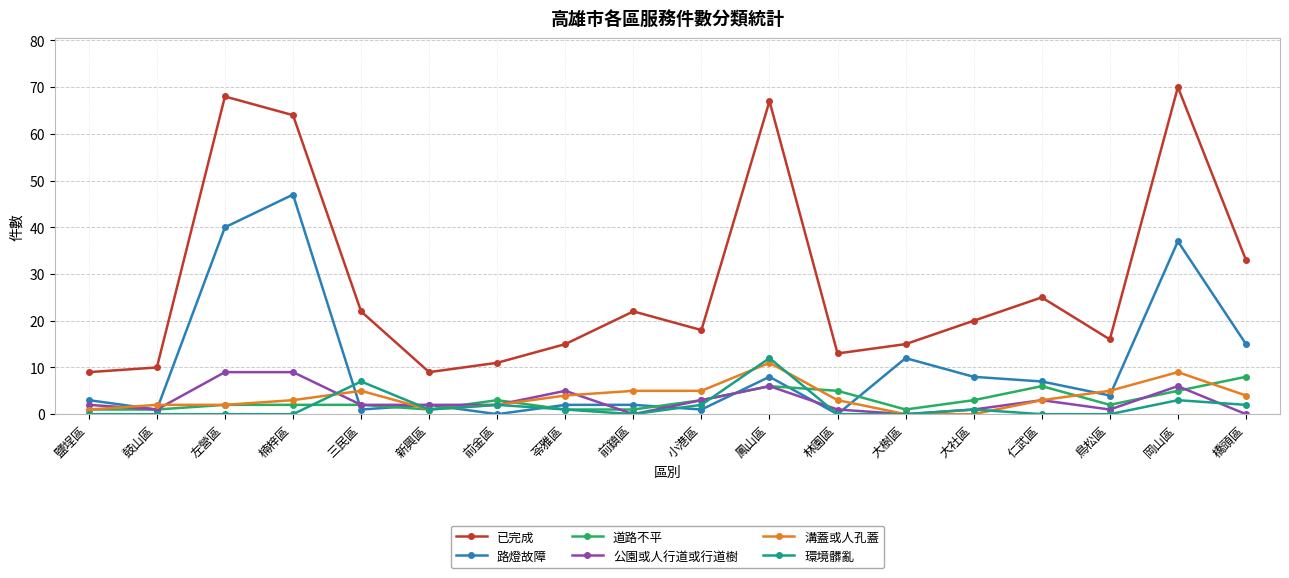

True or false: 已完成 and 路燈故障 cross at least once.

False